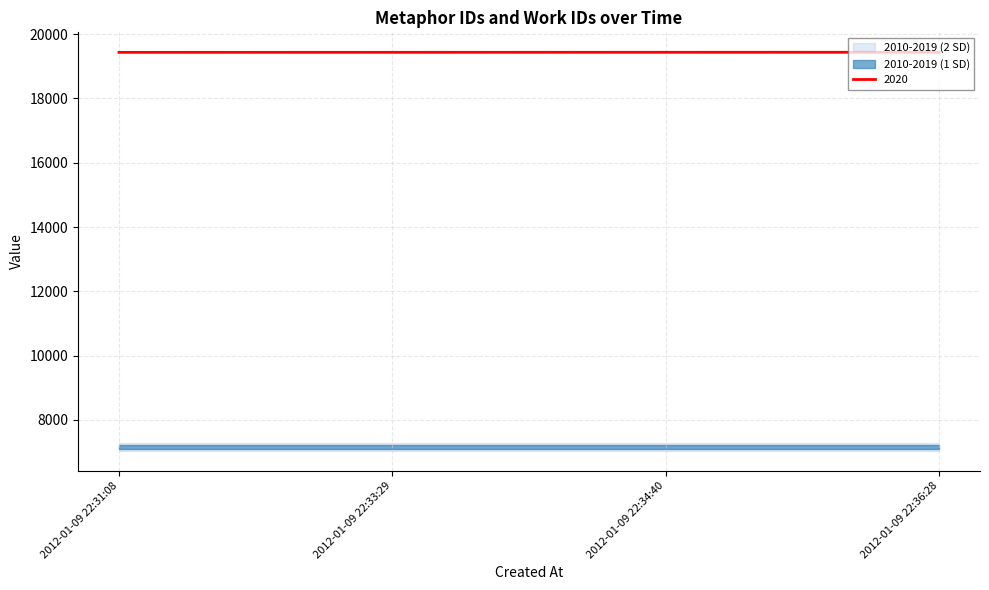

Reading left to right, transcribe all the data shown in this chart.

19432	19433	19434	19435